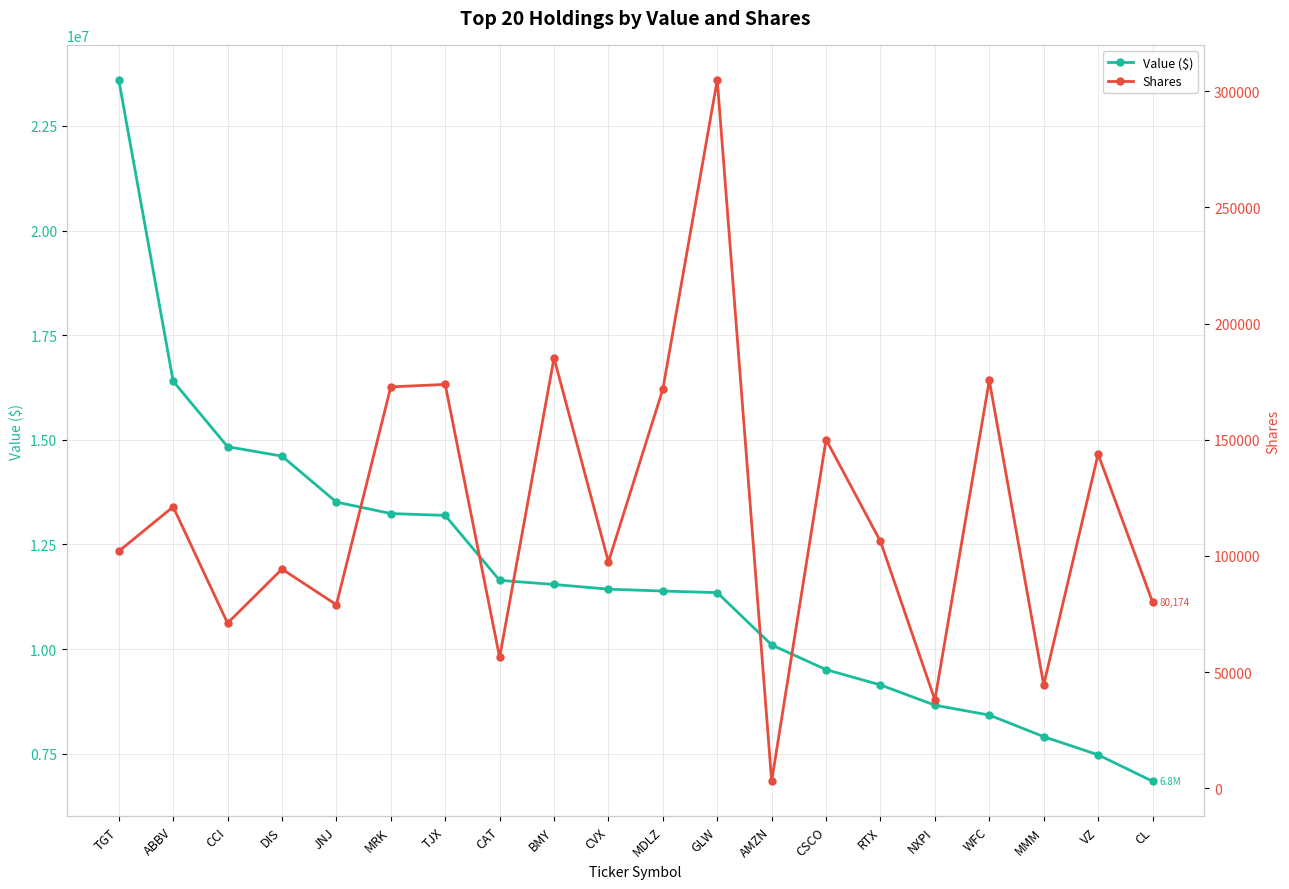

What is the difference between the highest and lowest values at GLW?

11044149